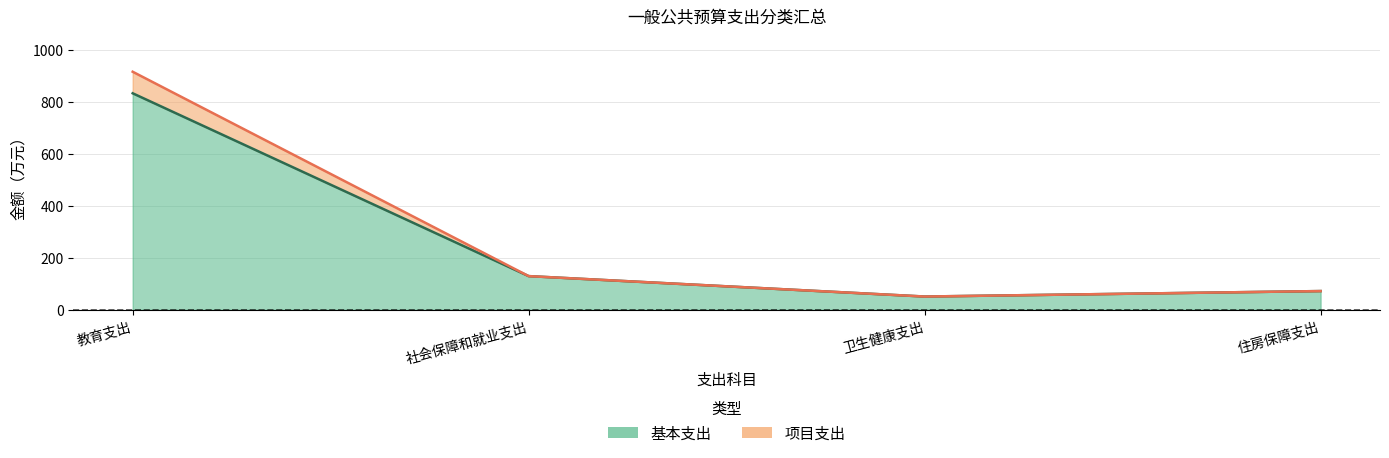

True or false: there are more than 1 points higher than both neighbors.

False